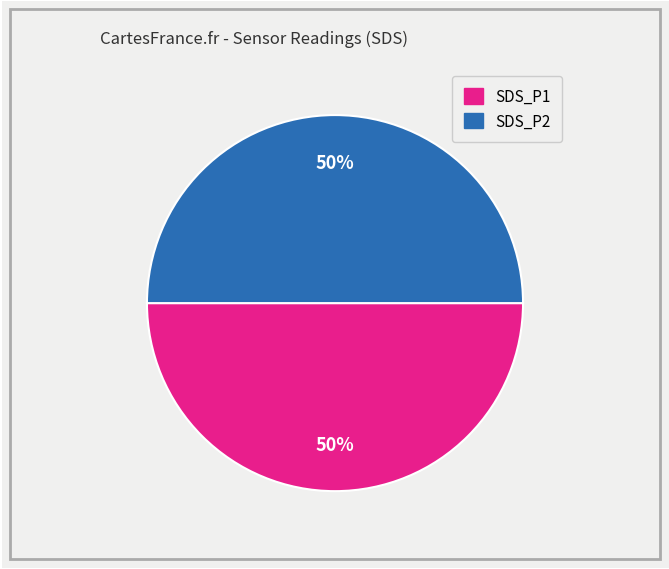

To the nearest percent, what is the average slice percentage?

50%